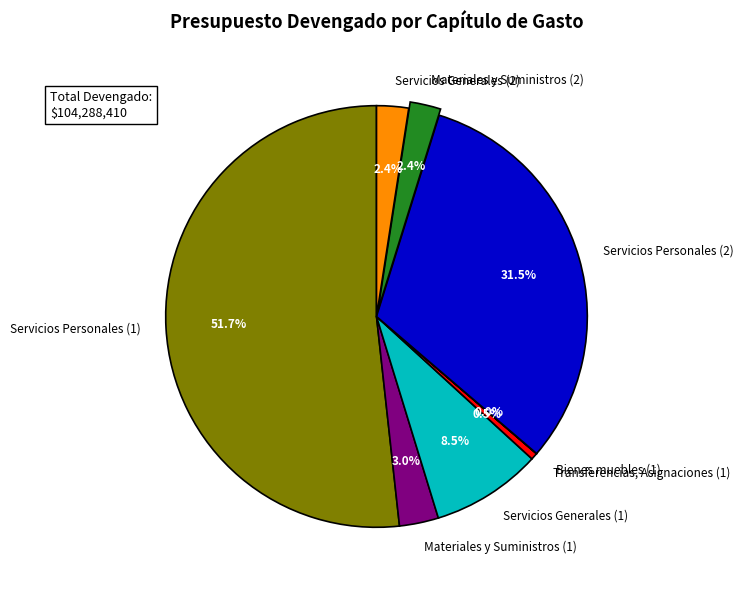

Does Servicios Generales (1) account for over 50% of the chart?

No